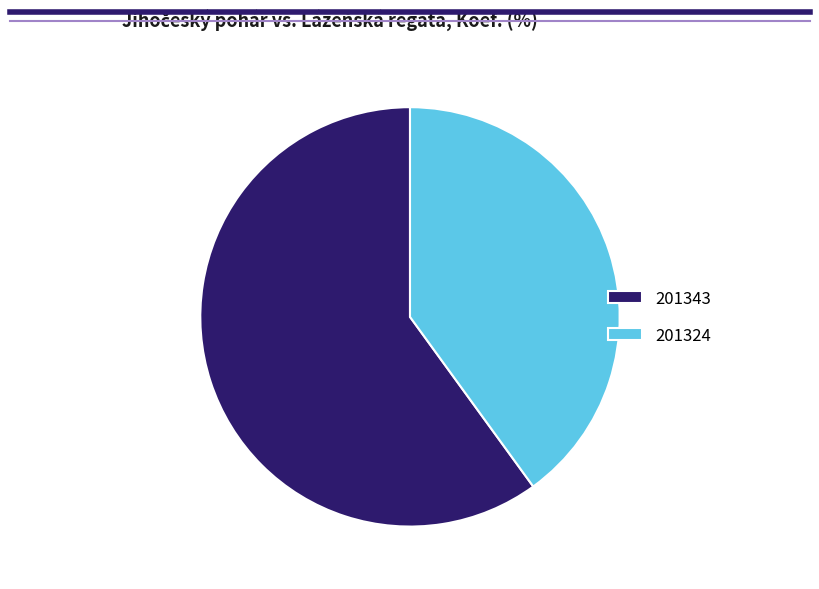

The 201324 slice represents 40% of the pie. True or false?

True